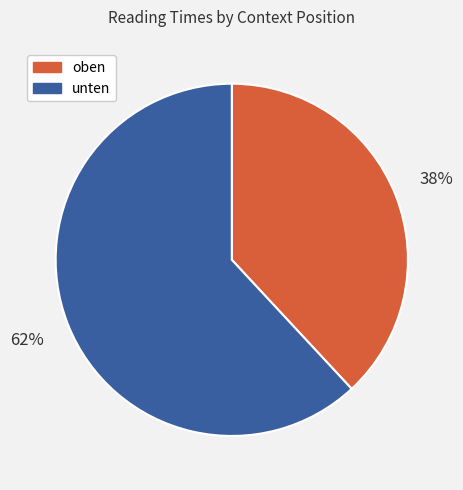

How many segments does this pie chart have?

2